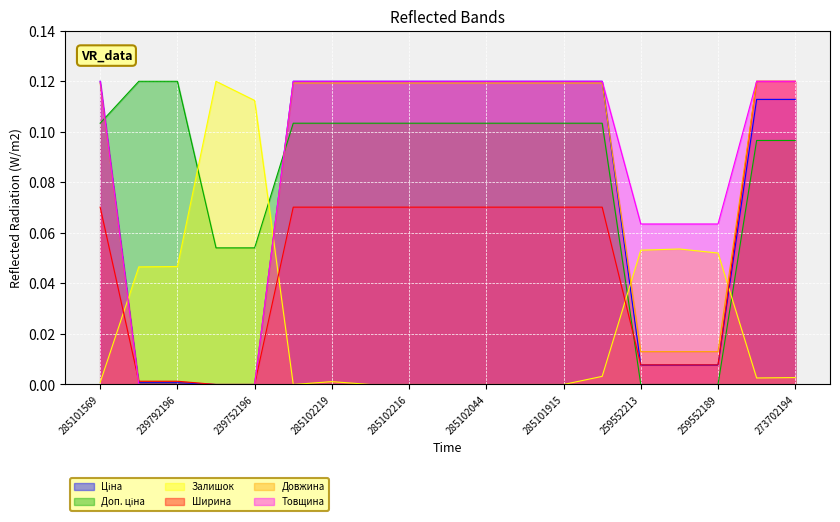

List the labels in order of Ширина value, largest first.

273702193, 273702194, 285101569, 285102221, 285102219, 285102218, 285102216, 285102120, 285102044, 285101916, 285101915, 285101913, 259552213, 259552212, 259552189, 239792197, 239792196, 239752197, 239752196